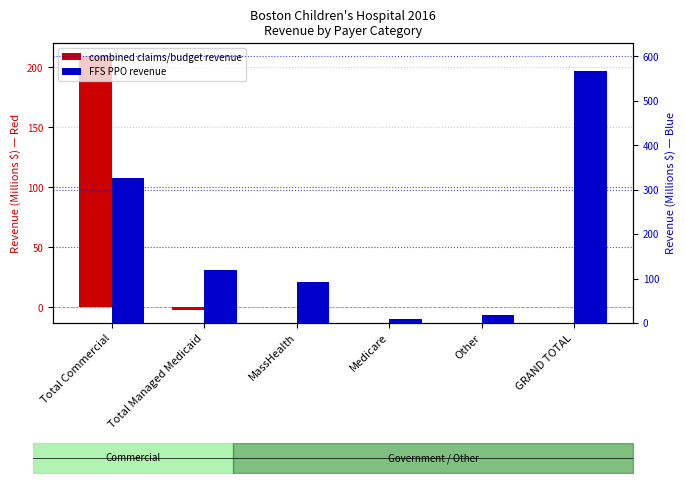

What is the total value across all series at Medicare?

10.1